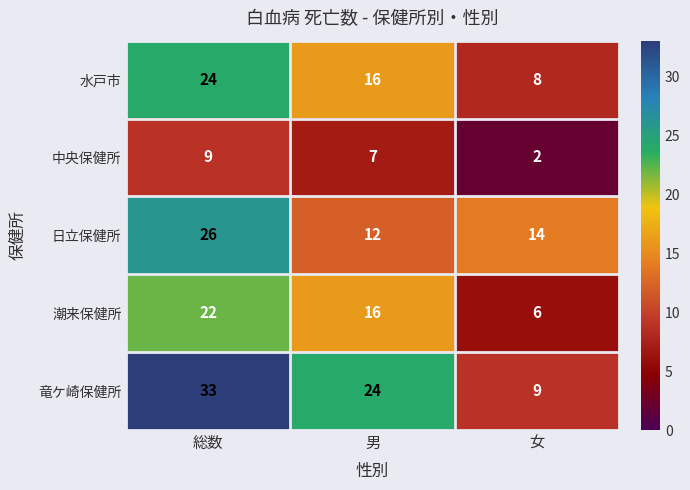

True or false: 潮来保健所 has a value of 6 at 女.

True